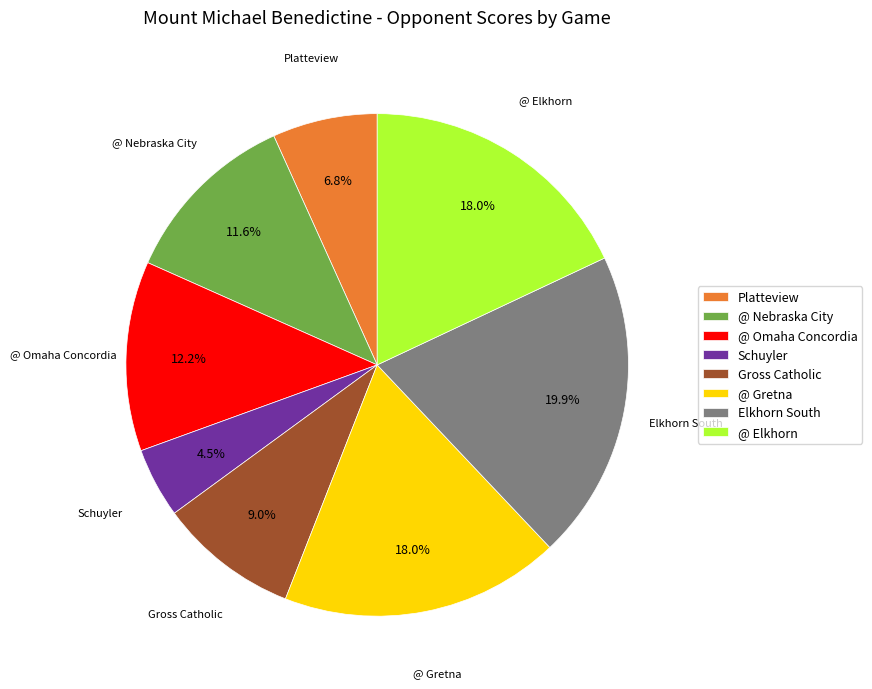

To the nearest percent, what percentage of the pie is Elkhorn South?

20%